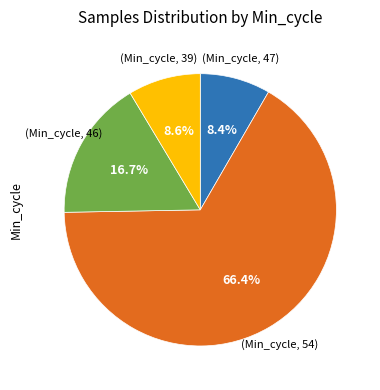

Is there any slice that represents more than half of the pie?

Yes